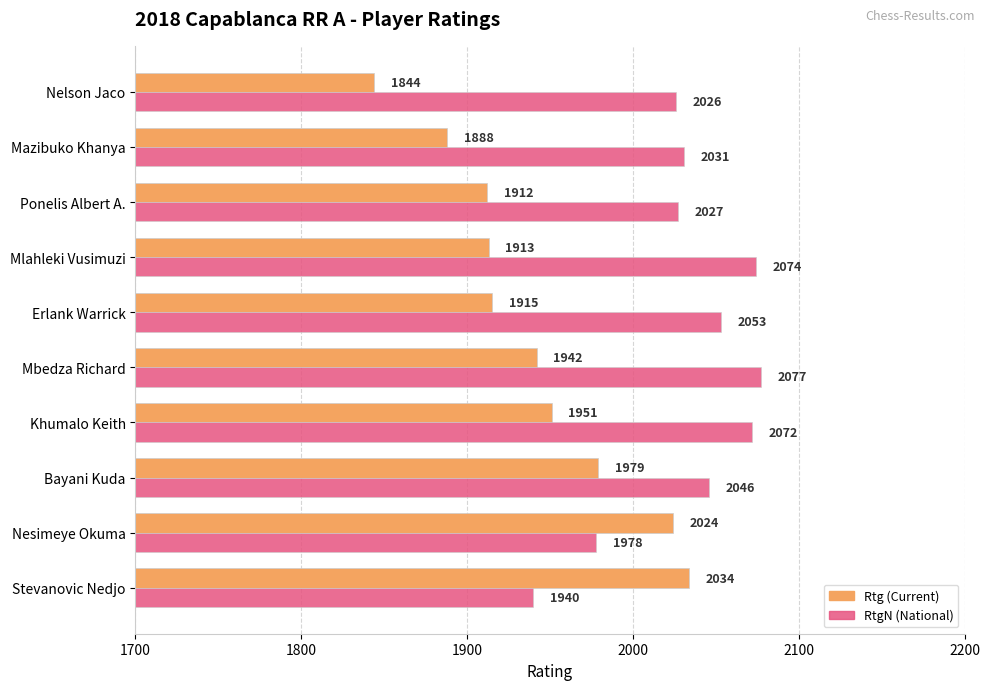

At which category is the sum across all series the highest?

Bayani Kuda